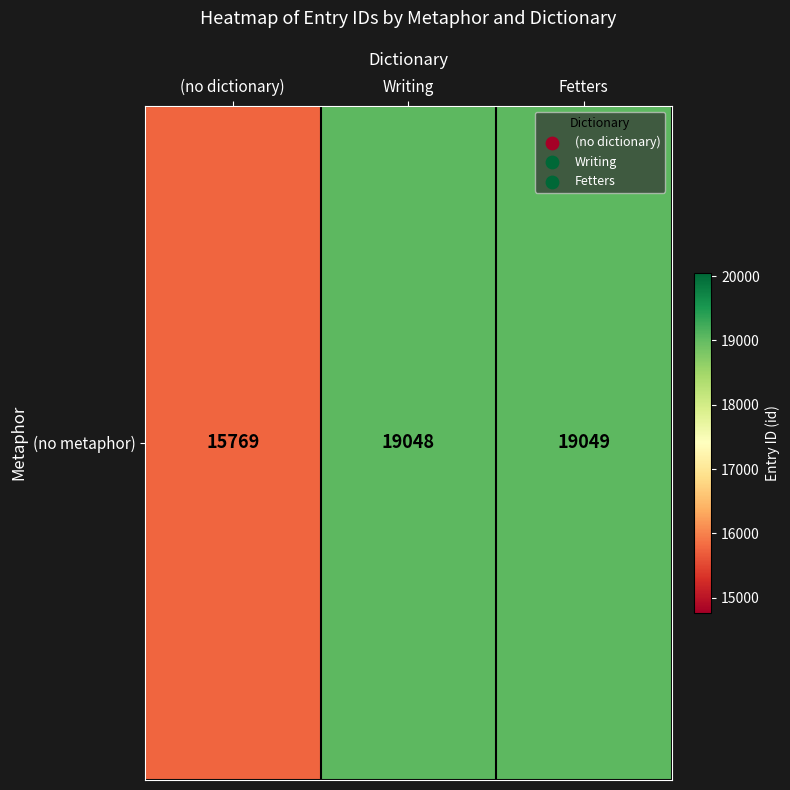

At which category does the chart reach its peak across all series?

Fetters